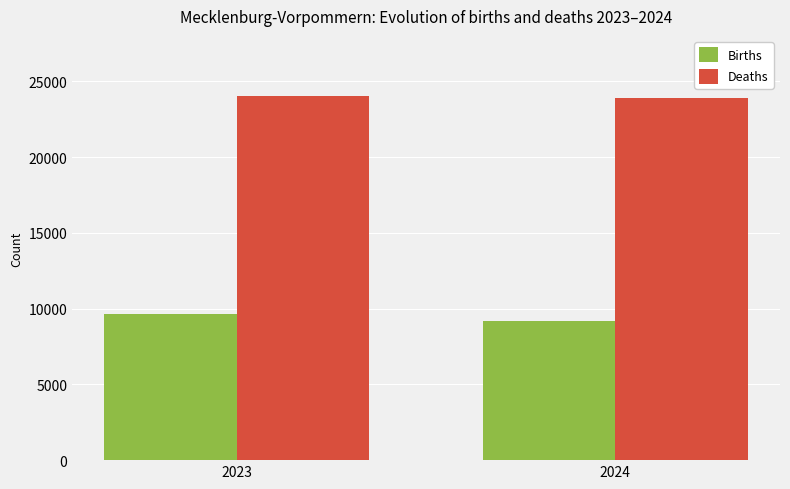

List the series in order of their peak value, highest first.

Deaths, Births